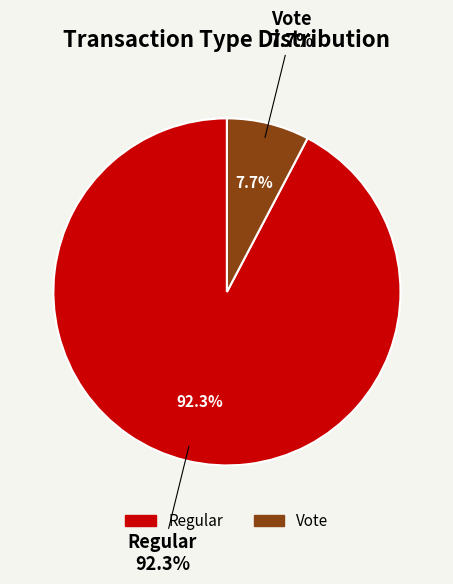

What is the largest slice in the pie chart?

Regular